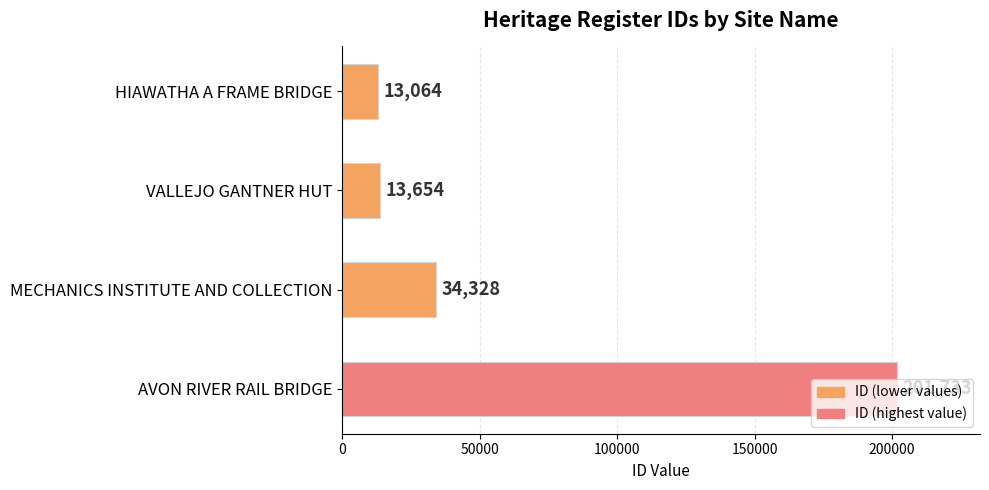

Are the bars grouped side by side (vs. stacked)?

No